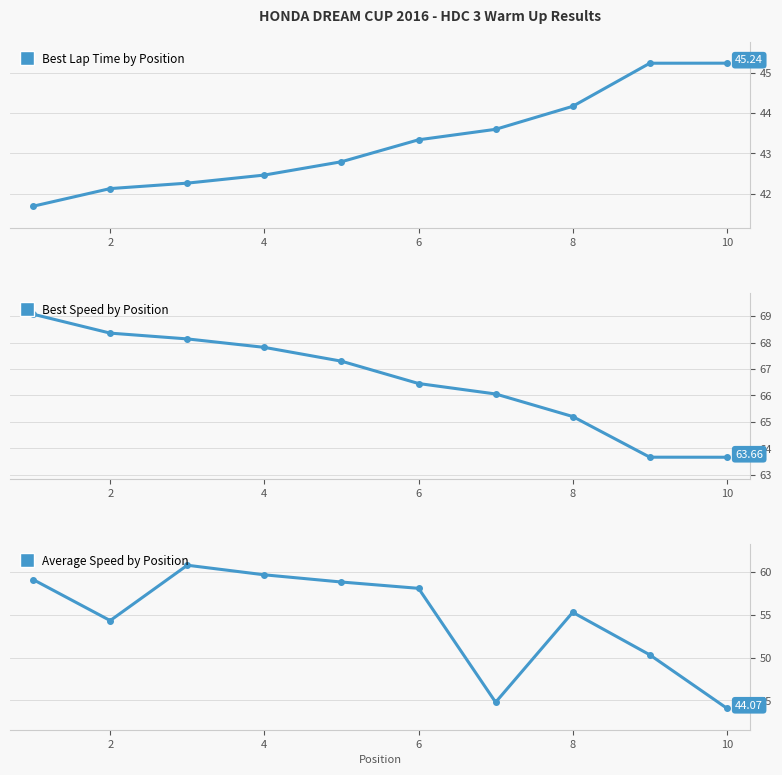

True or false: Best Speed by Position has a value of 110.9 at 8.

False